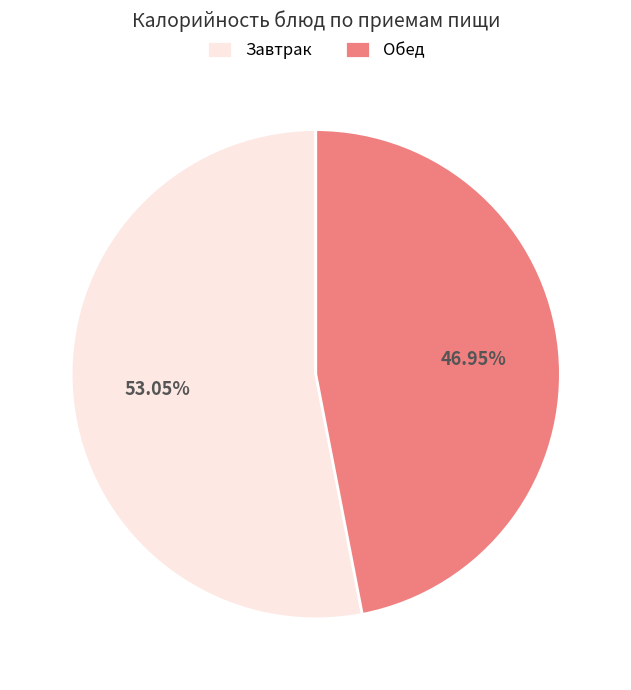

Is there any slice that represents more than half of the pie?

Yes